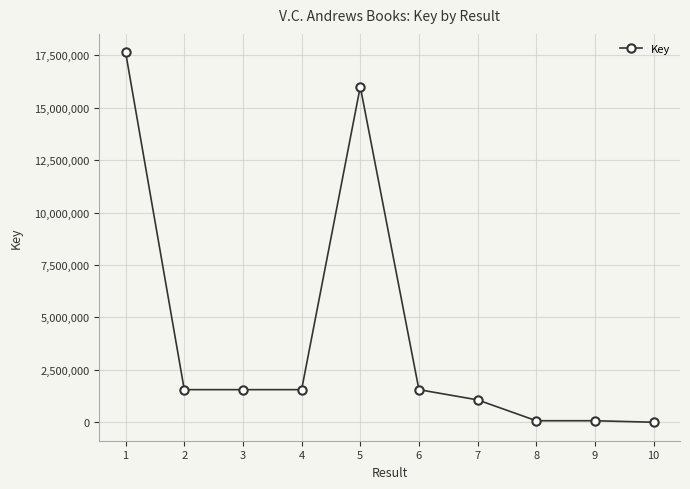

True or false: the data shows 1755432 at 7.

False